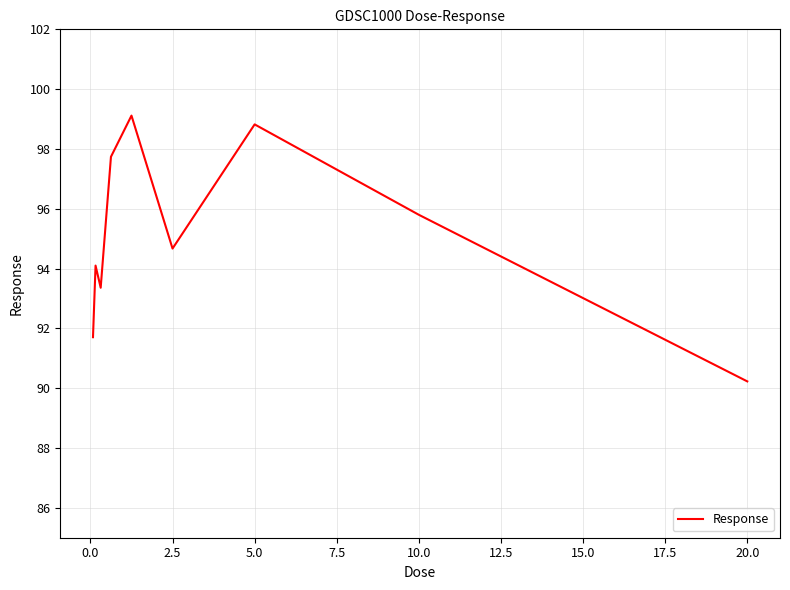

What is the difference between the maximum and minimum values?

8.9